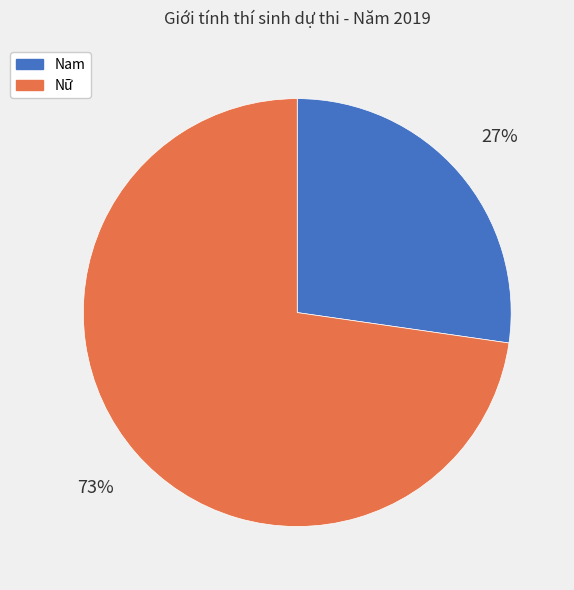

Do Nam and Nữ together represent more than half of the pie?

Yes